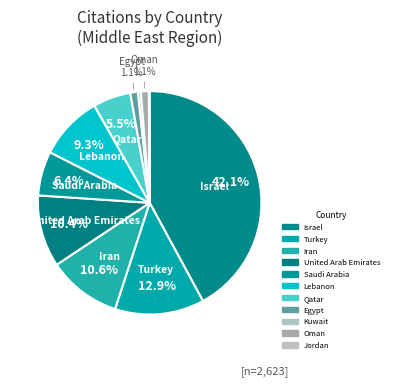

Rank the categories by value from lowest to highest.

Jordan, Kuwait, Egypt, Oman, Qatar, Saudi Arabia, Lebanon, United Arab Emirates, Iran, Turkey, Israel